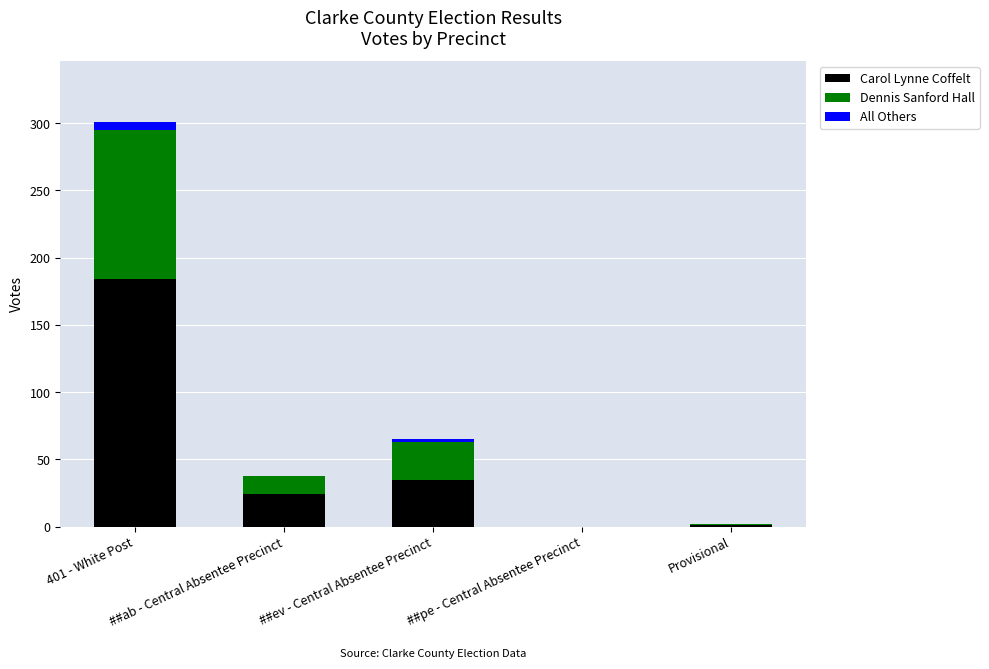

What is the maximum value for Carol Lynne Coffelt?

184